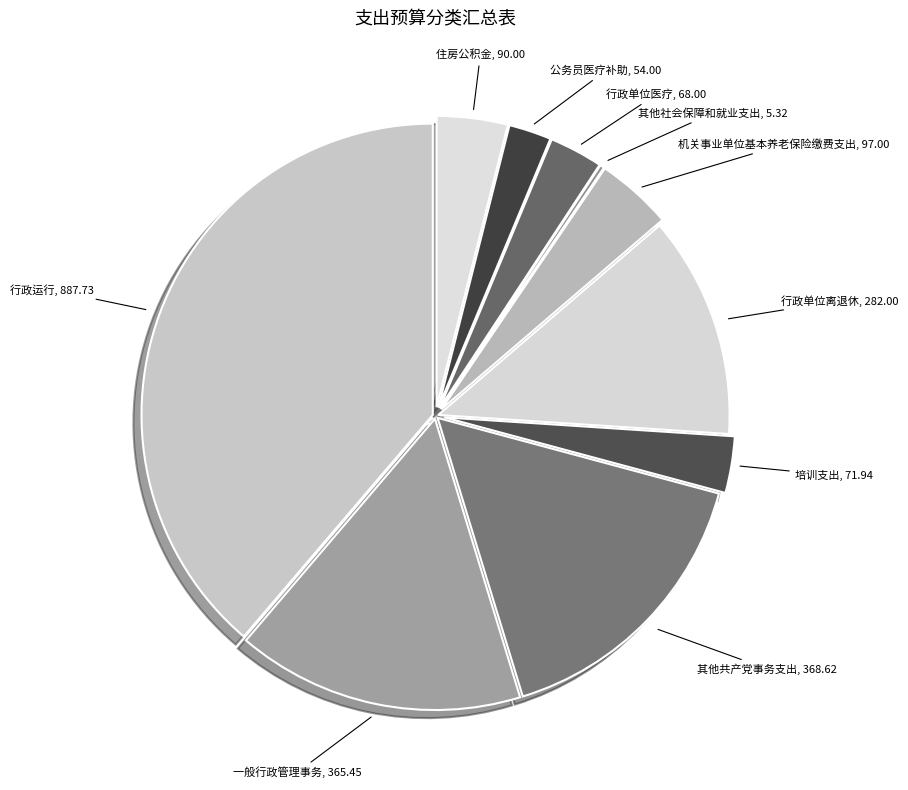

To the nearest percent, what is the average slice percentage?

10%